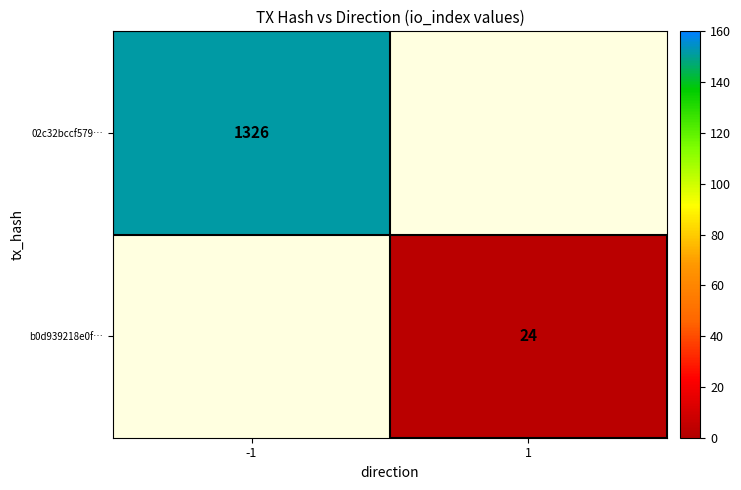

At how many categories does at least one series exceed 368?

1